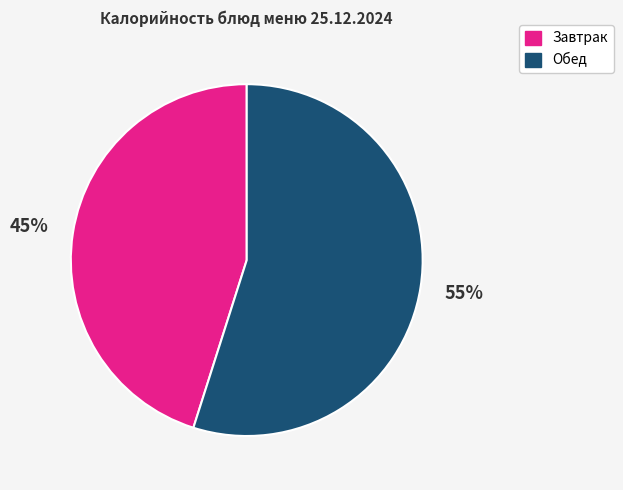

To the nearest percent, what is the average slice percentage?

50%